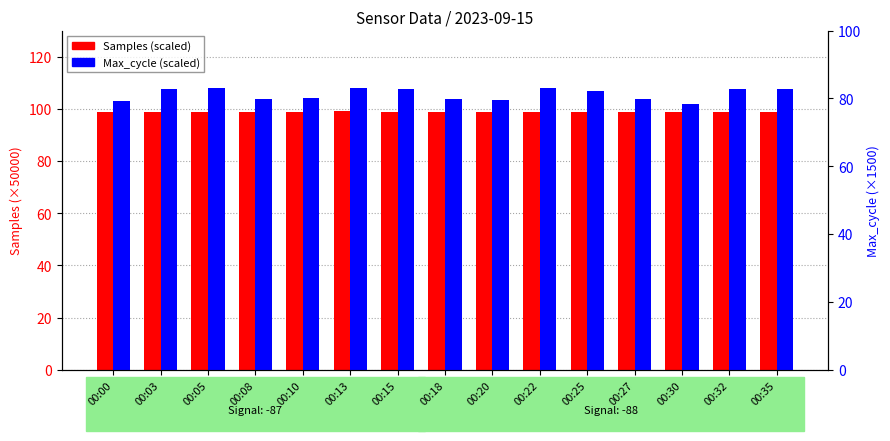

What is the value of the Max_cycle (scaled) bar at the 3rd from the left?

83.2